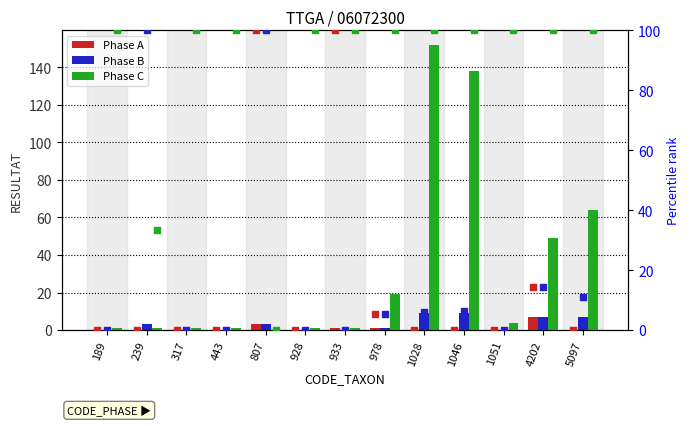

What is the total value across all series at 5097?

71